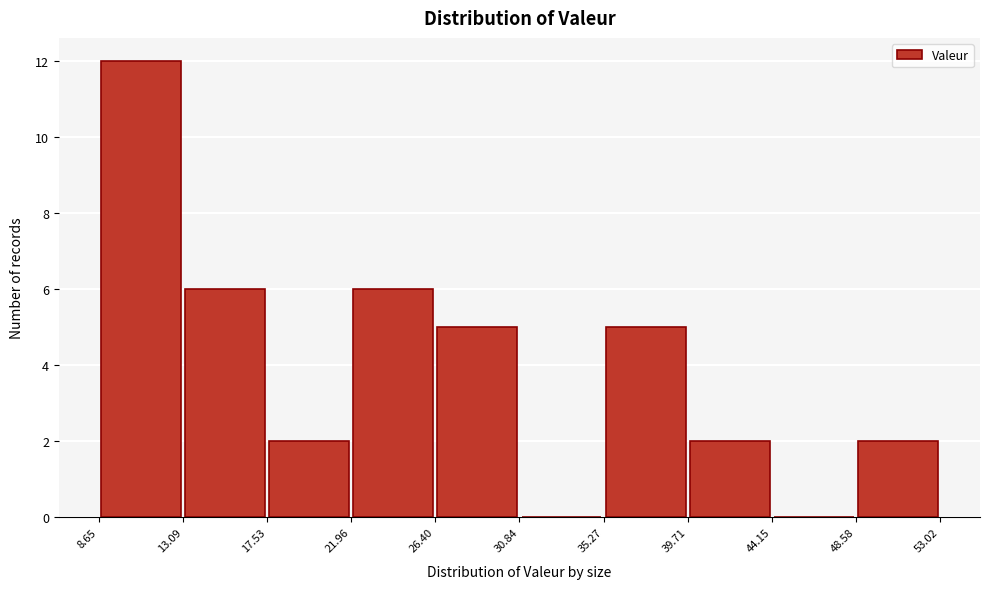

Reading left to right, transcribe this chart: for each bar, give the range it covers on the x-axis and its height. The values are not printed on the chart, so give them approximately, as read against the axis.

8.65 to 13.09: 12
13.09 to 17.53: 6
17.53 to 21.96: 2
21.96 to 26.40: 6
26.40 to 30.84: 5
30.84 to 35.27: 0
35.27 to 39.71: 5
39.71 to 44.15: 2
44.15 to 48.58: 0
48.58 to 53.02: 2